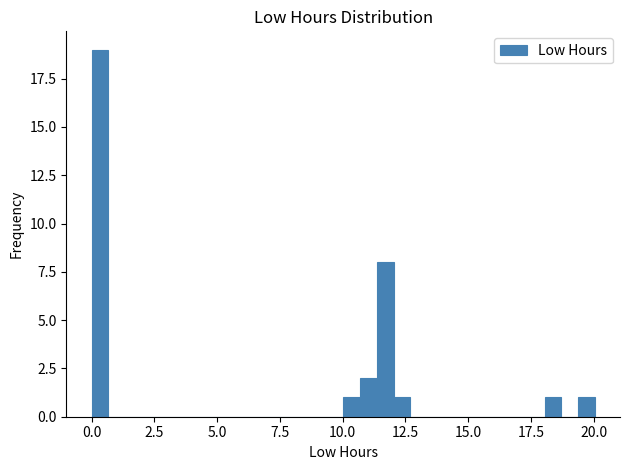

Read against the x-axis, roughly where is the centre of the tallest bar?

0.5